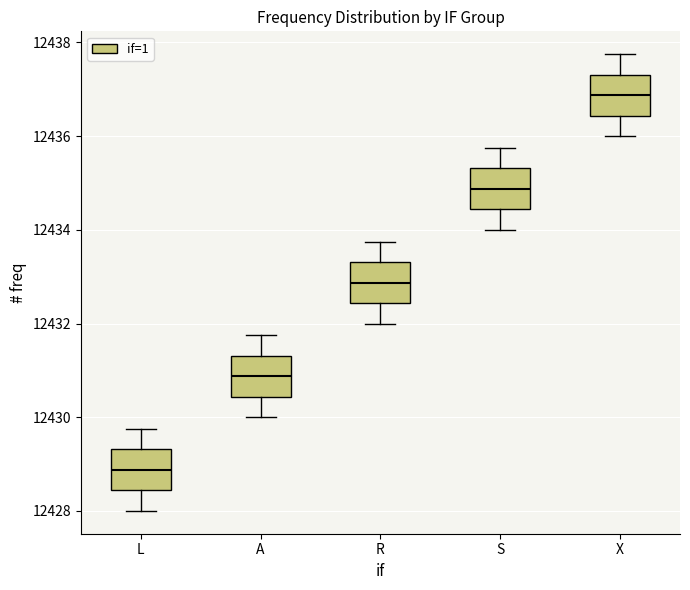

Which box has the highest median line?

X